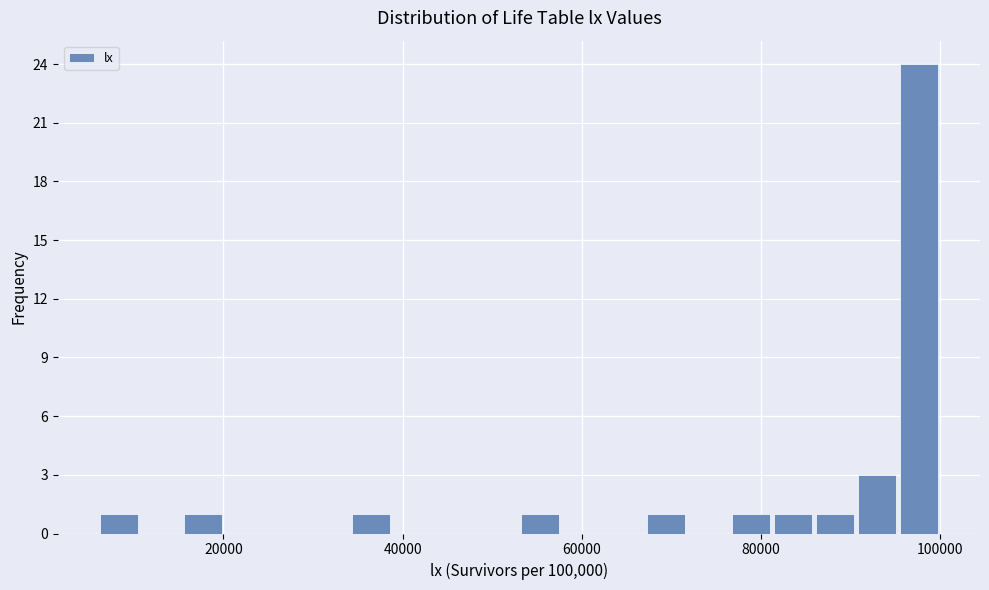

Read against the x-axis, roughly where is the centre of the tallest bar?

98000